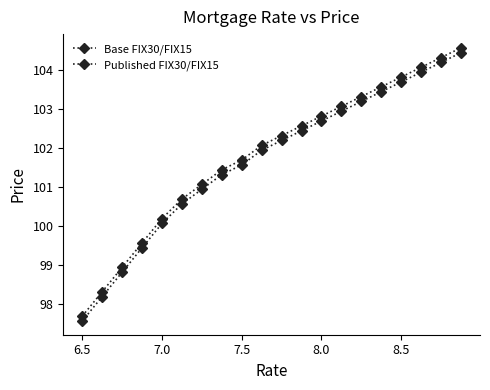

Count the number of data series in this chart.

2